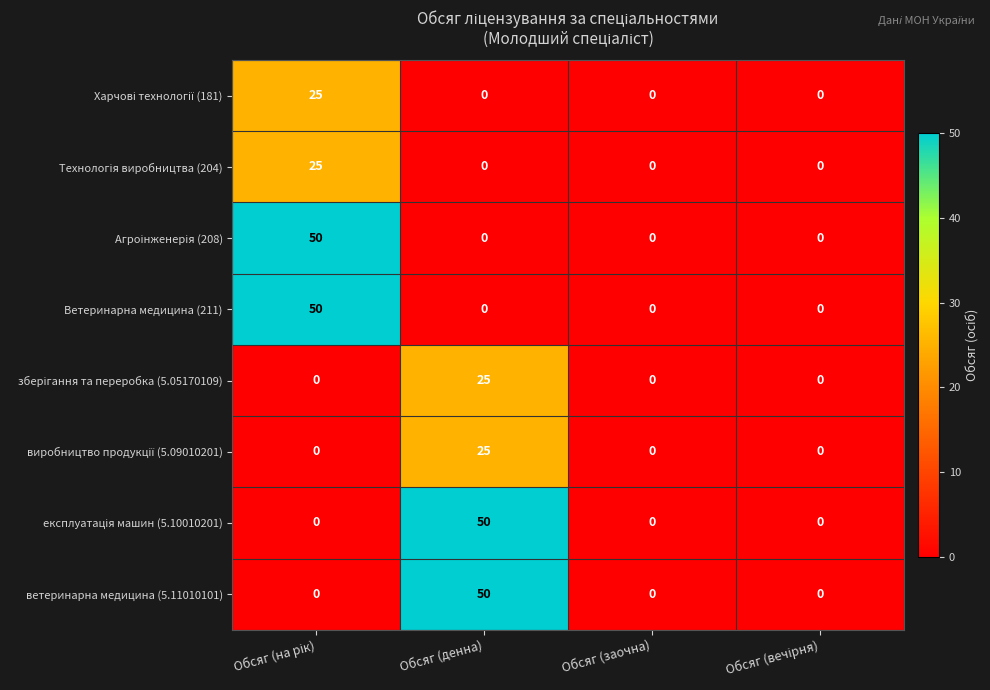

What is the greatest value displayed?

50